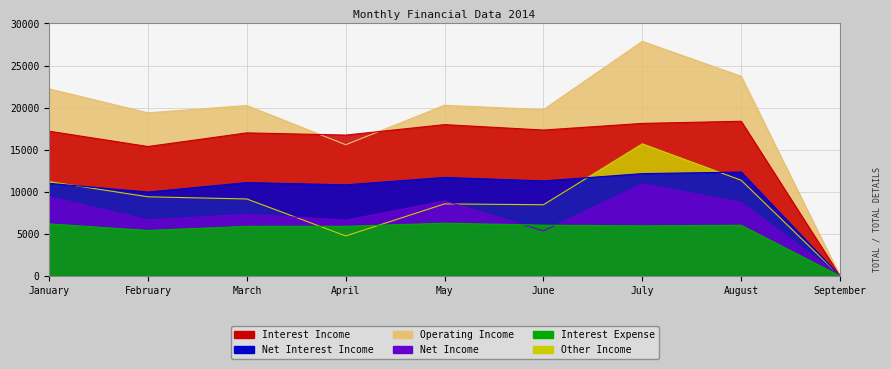

Is it true that Other Income equals 11215.8 at January?

True